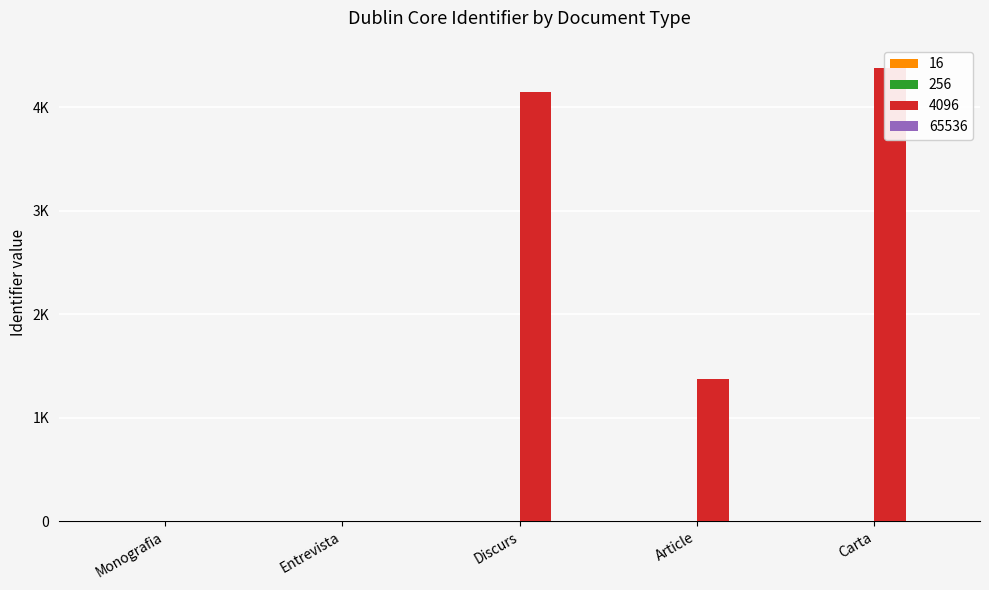

Which category has the lowest value in the 4096 series?

Monografia